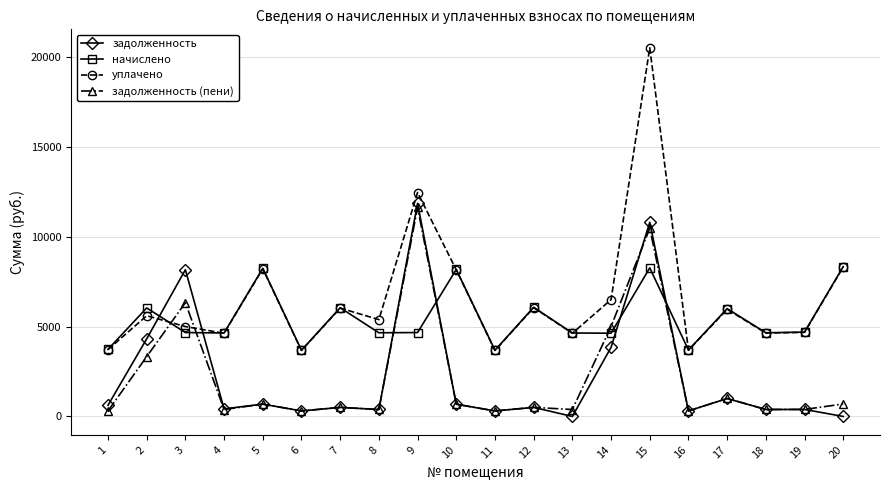

At which category is the sum across all series the highest?

15